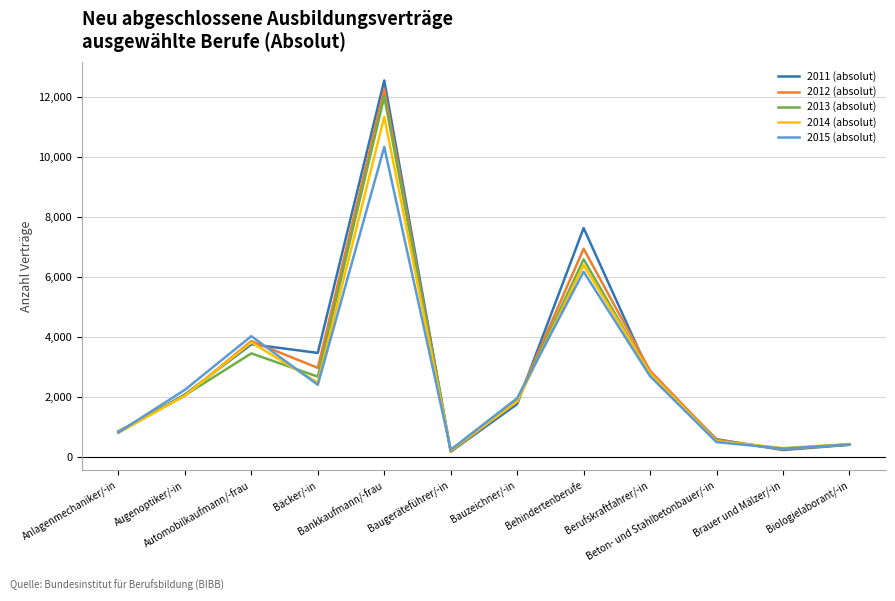

Which series has the widest spread of values?

2011 (absolut)